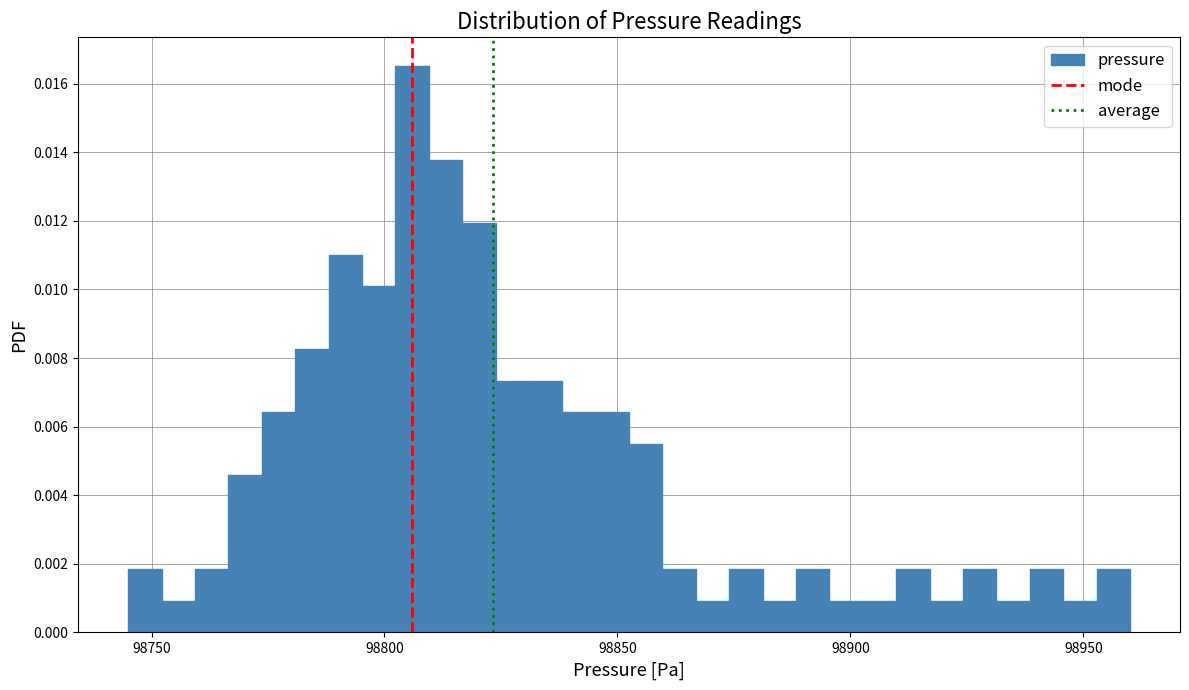

Read against the x-axis, roughly where is the centre of the tallest bar?

98805